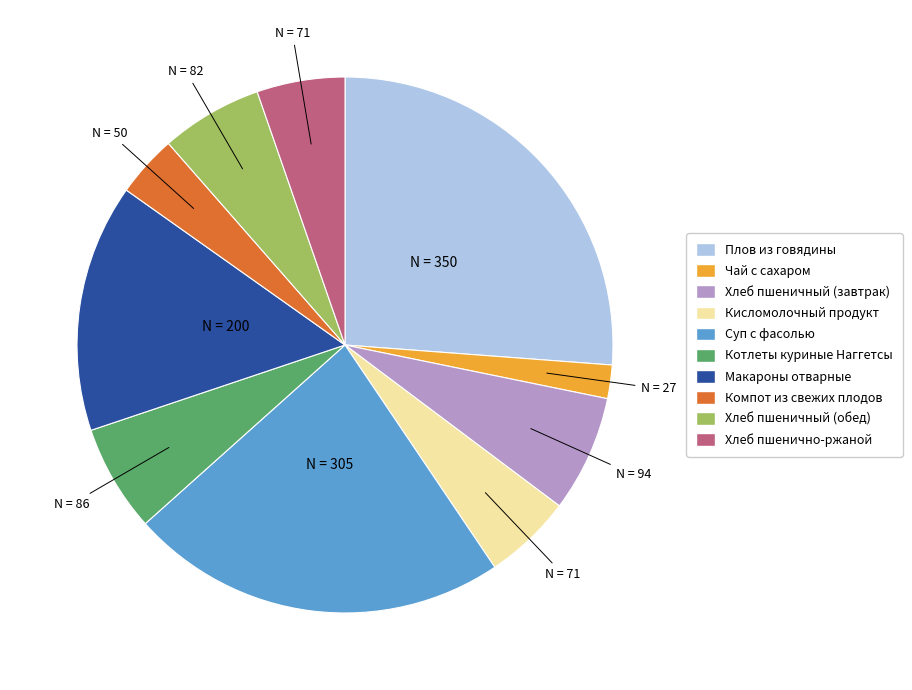

Count the number of slices in the pie.

10